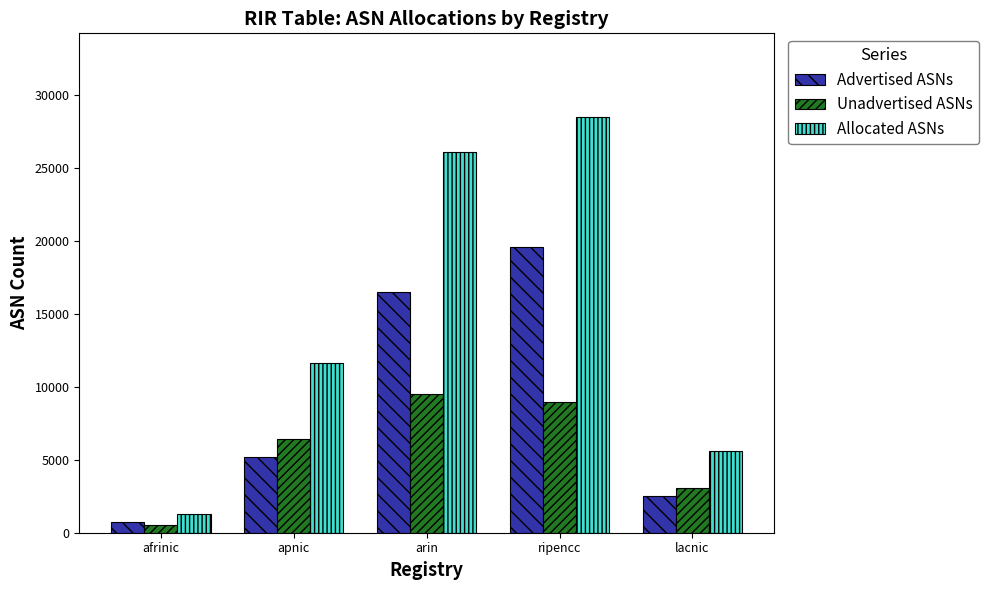

What is the label of the 3rd bar from the right?

arin